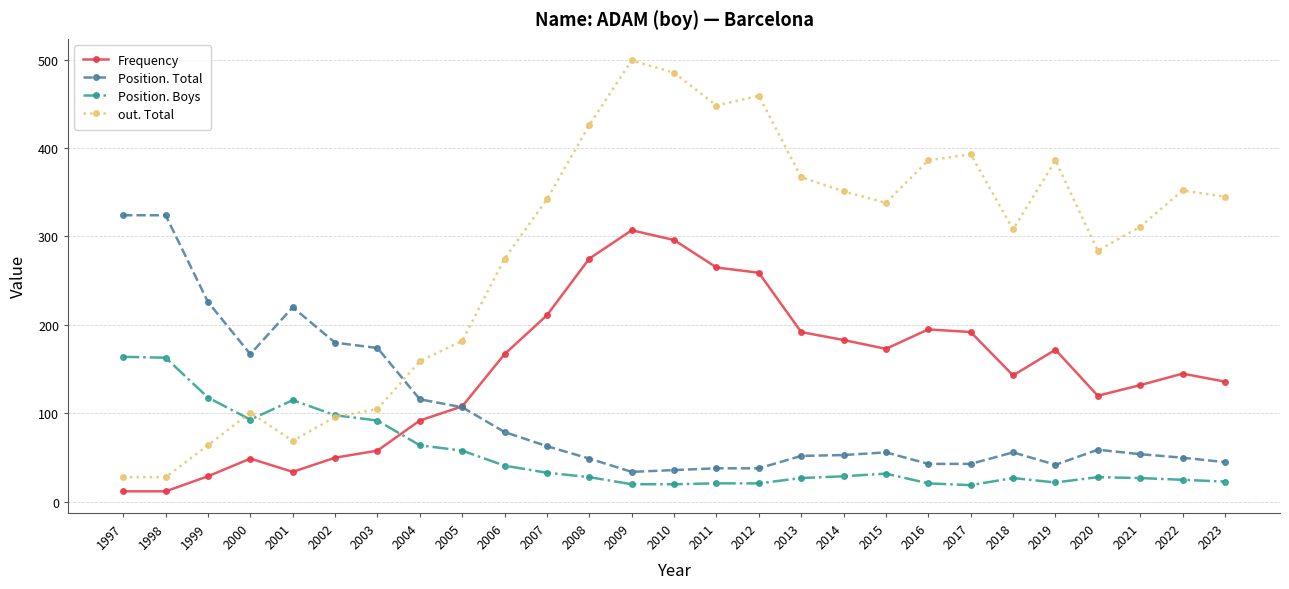

How many times do Position. Total and Frequency cross each other?

1